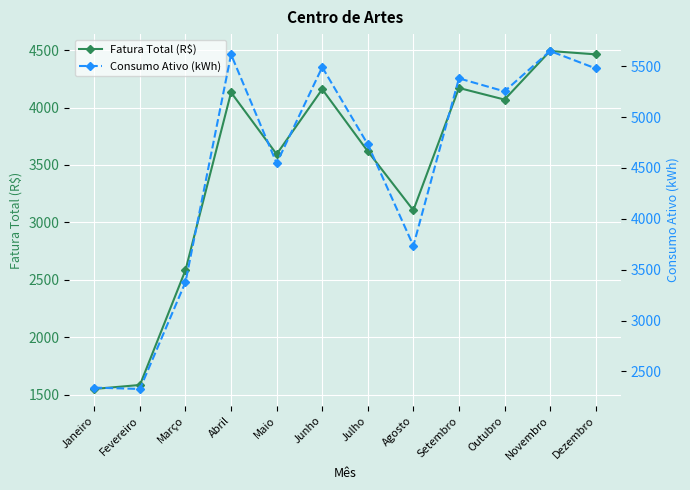

What are all the series names shown in the legend?

Fatura Total (R$), Consumo Ativo (kWh)